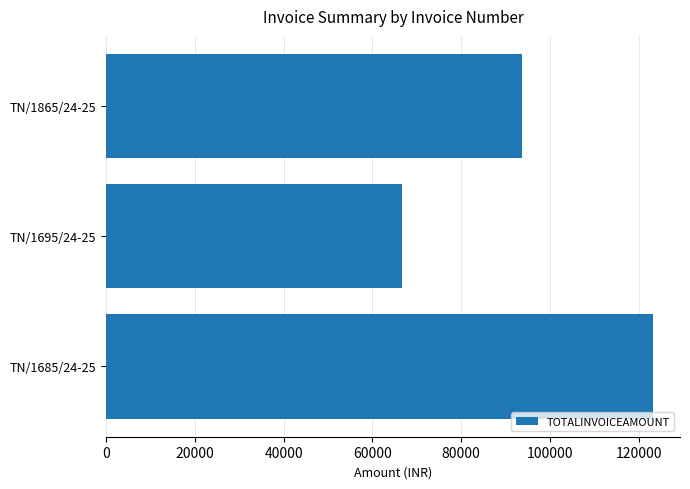

Which category has the lowest value across all series?

TN/1695/24-25